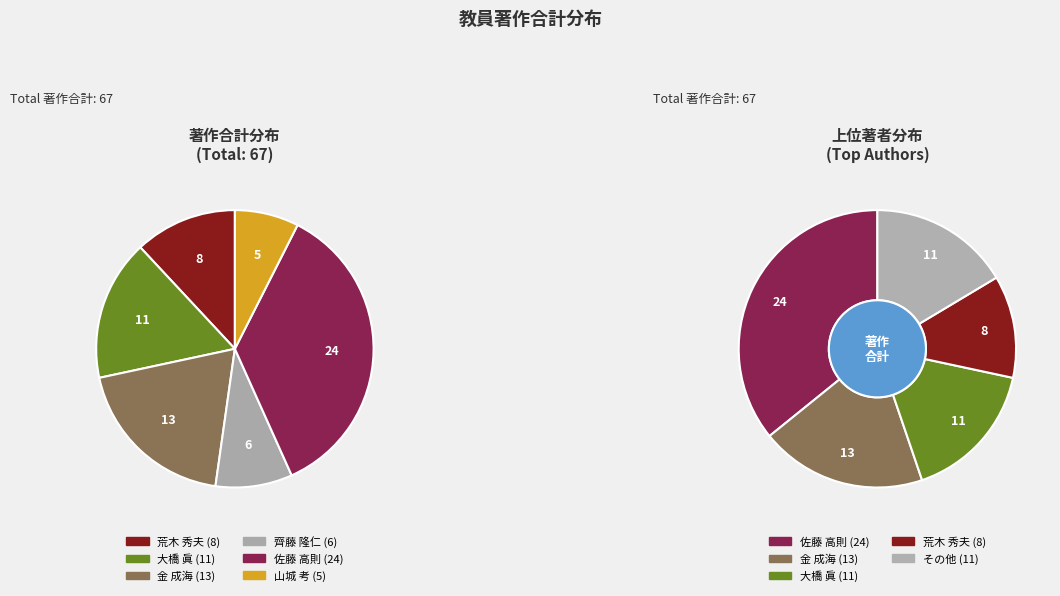

To the nearest percent, what portion does 金 成海 represent?

19%